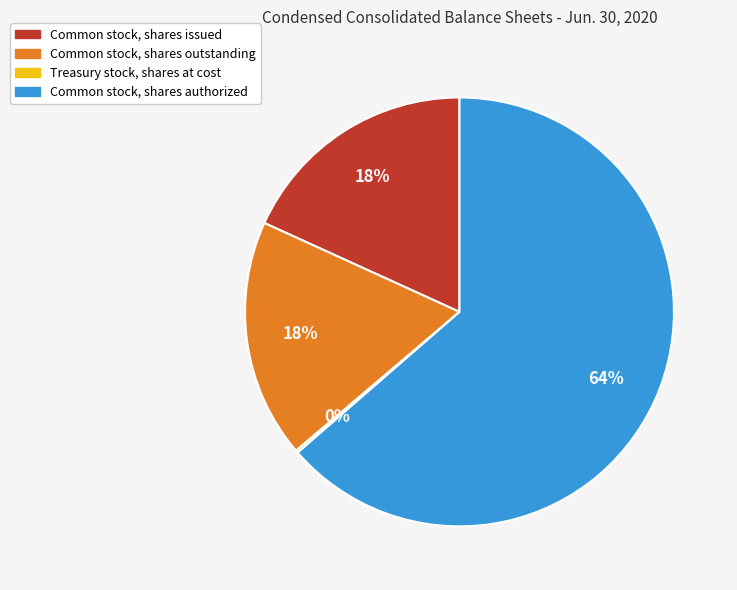

Does Common stock, shares authorized account for over 50% of the chart?

Yes